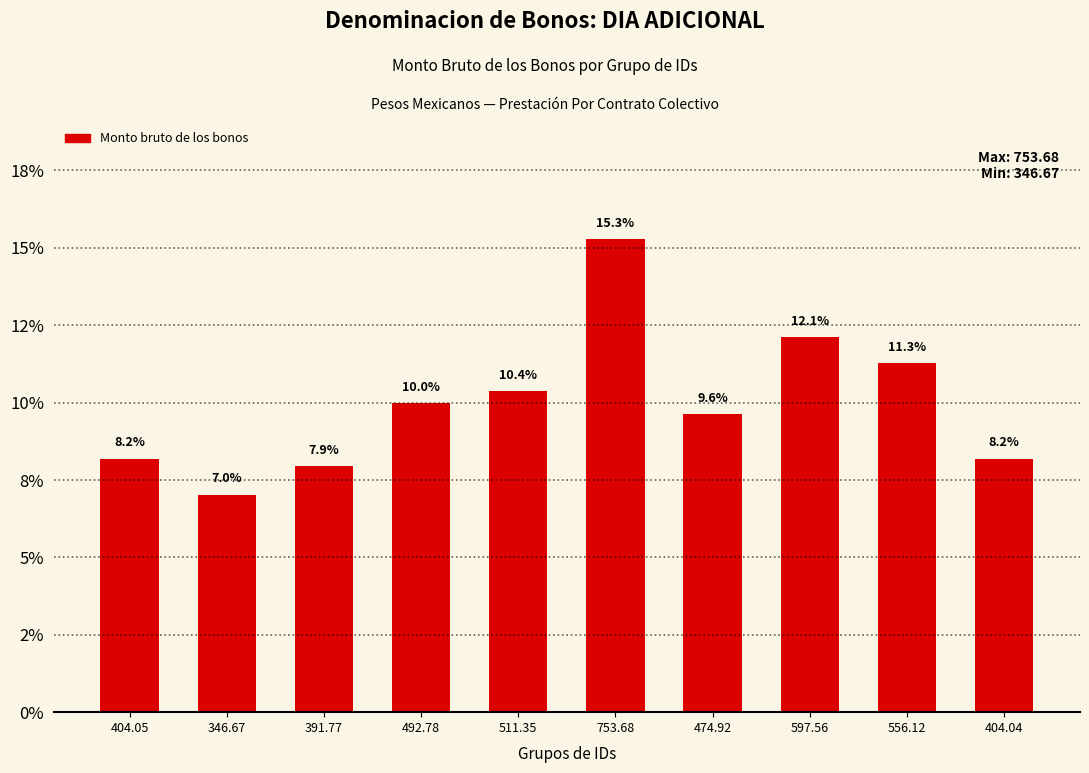

Reading left to right, transcribe all the data shown in this chart.

8.2	7.0	7.9	10.0	10.4	15.3	9.6	12.1	11.3	8.2